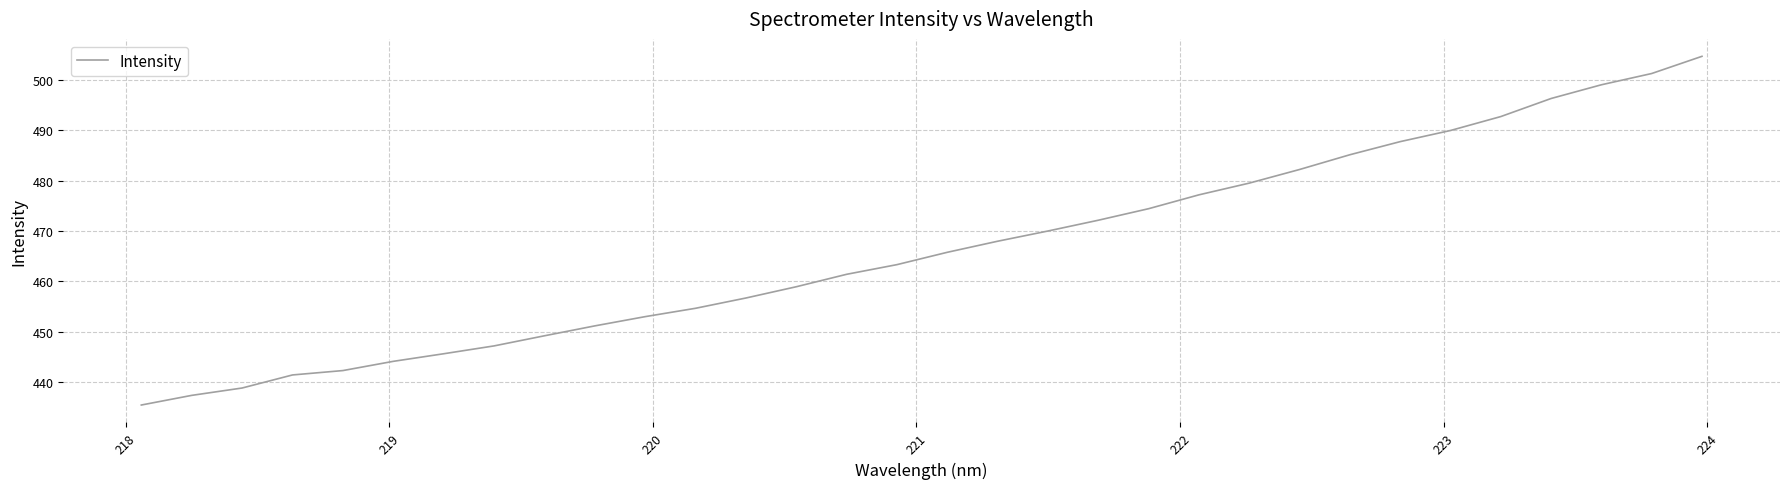

What is the maximum value shown in the chart?

504.7